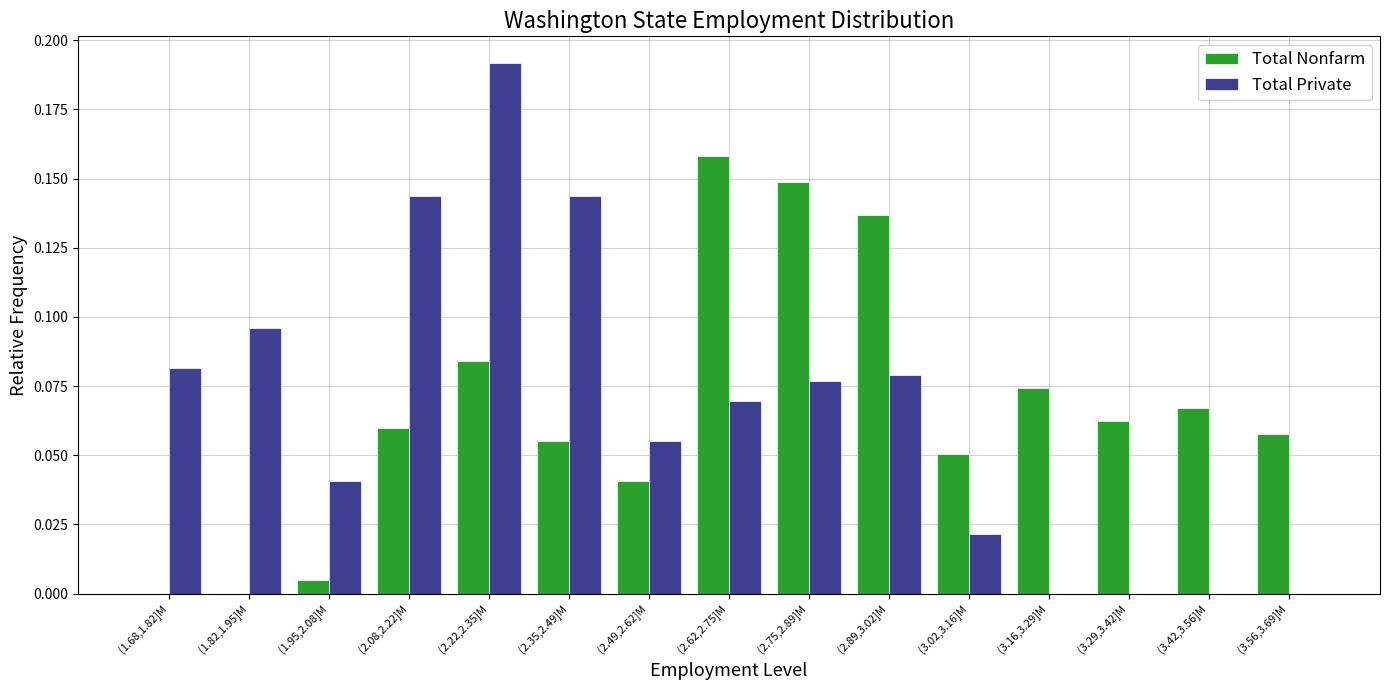

At which category is the sum across all series the highest?

(2.22,2.35]M